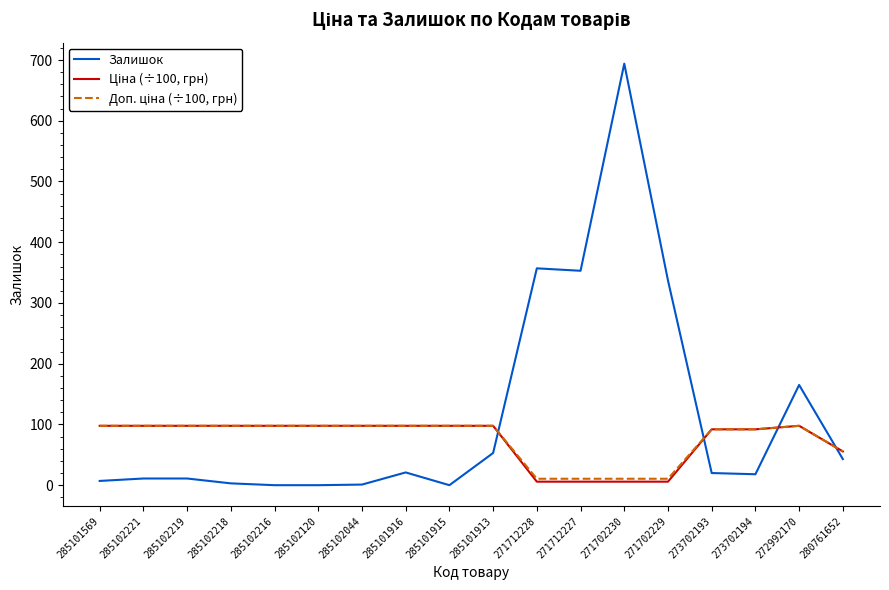

Count the number of categories in the chart.

18